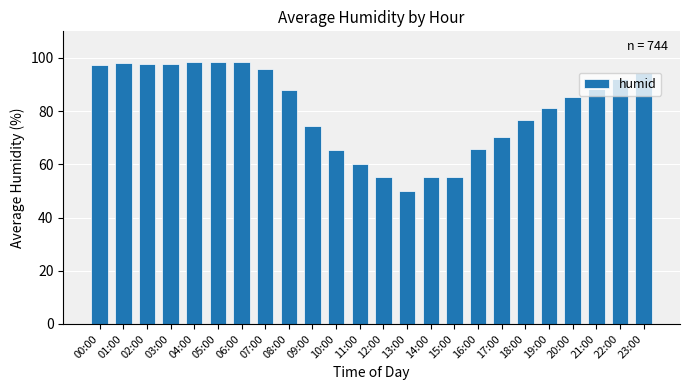

What is the sum of all values?

1939.1